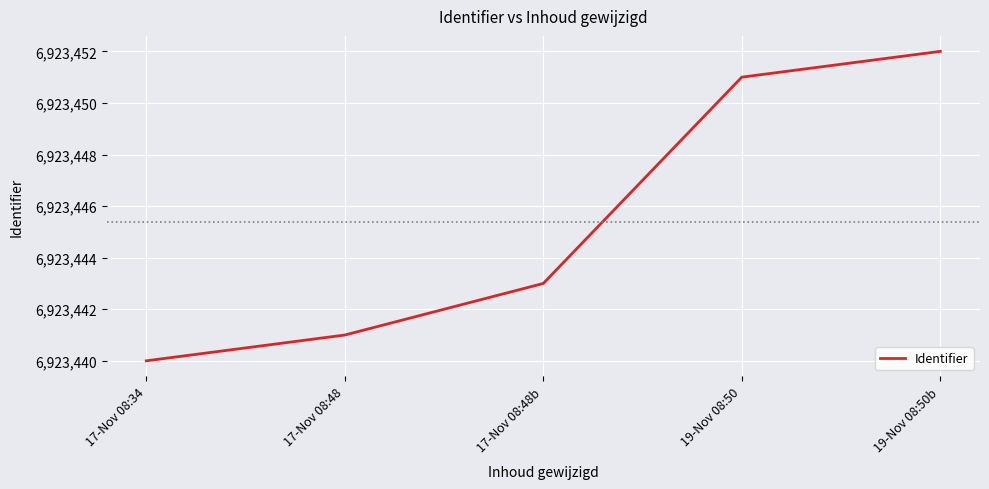

How many series are shown in this chart?

1